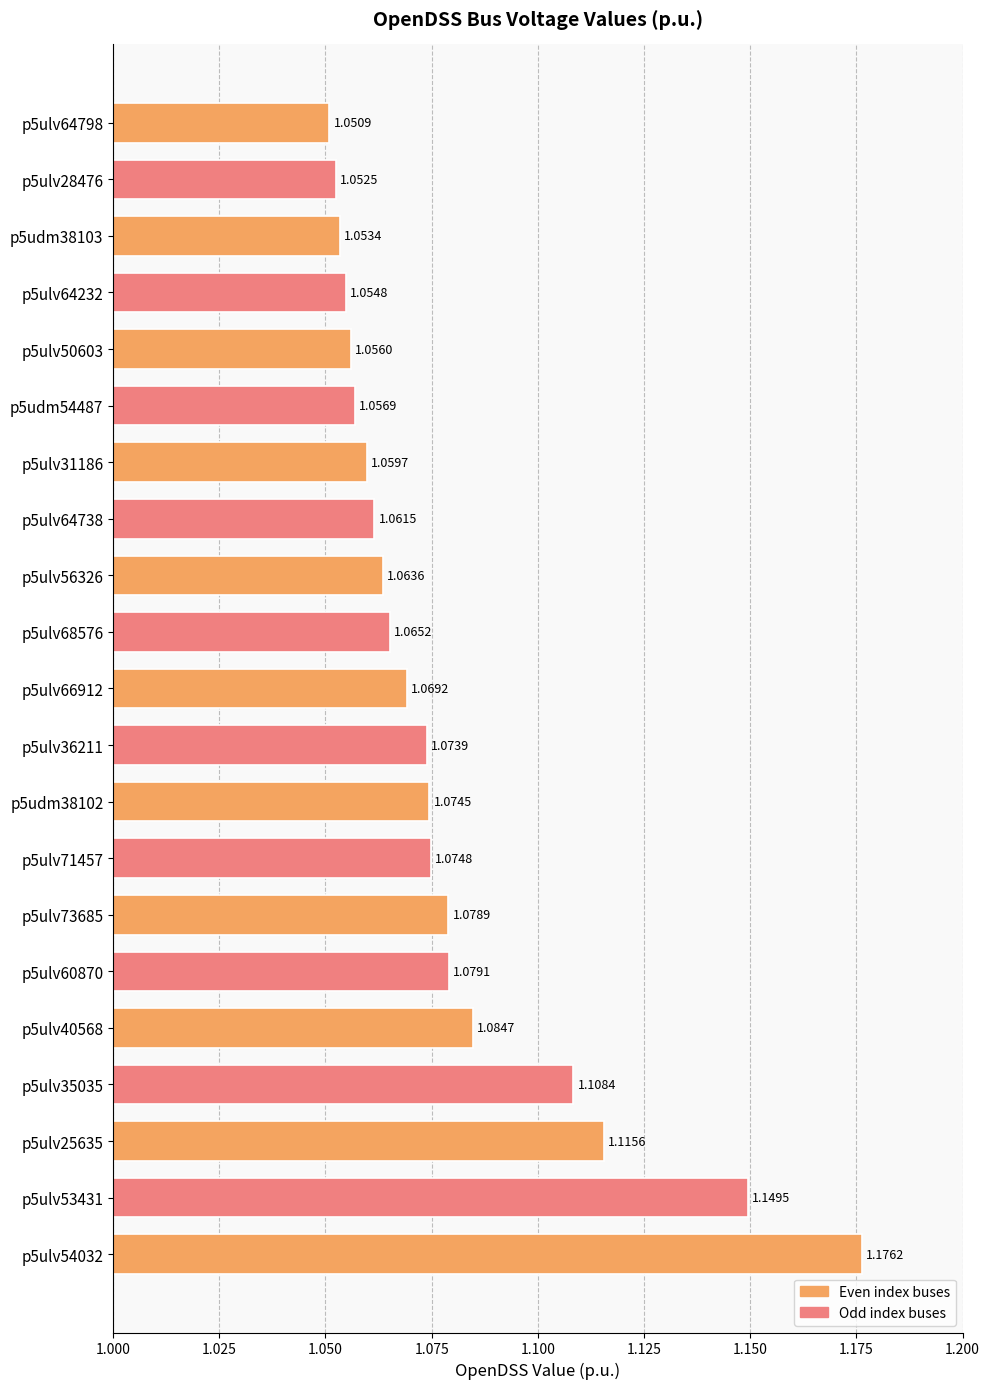

What is the sum of the values at p5ulv31186 and p5ulv56326?

2.1